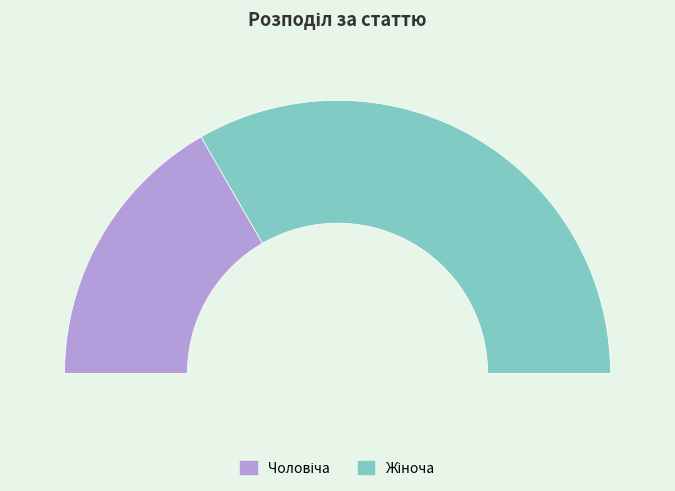

Is there any slice that represents more than half of the pie?

Yes